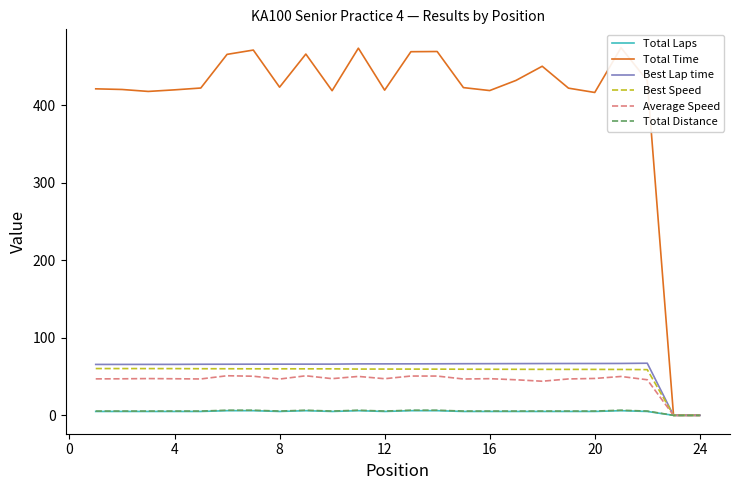

Does the chart have visible grid lines?

No